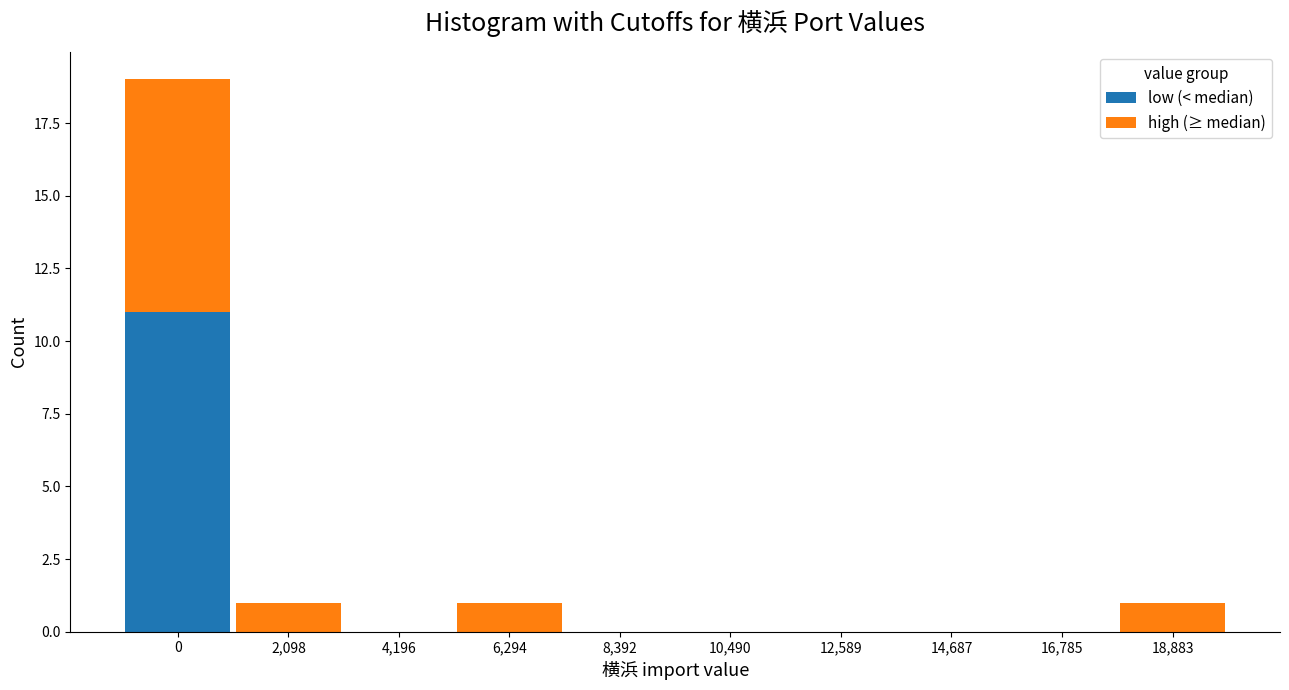

Reading left to right, list the values for the low (< median) series.

0=11	2,098=0	4,196=0	6,294=0	8,392=0	10,490=0	12,589=0	14,687=0	16,785=0	18,883=0